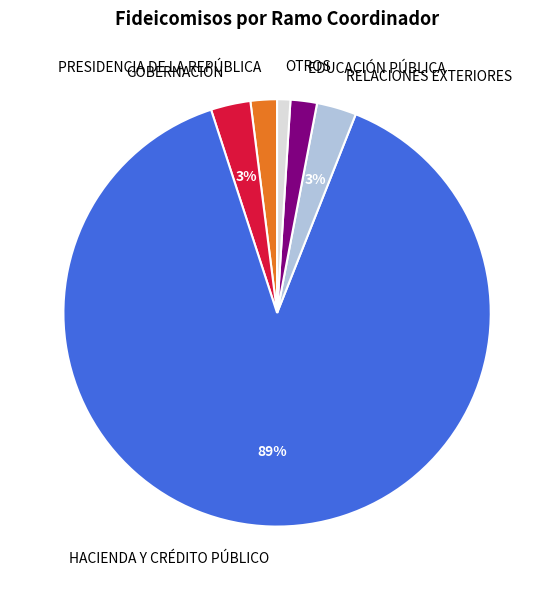

The PRESIDENCIA DE LA REPÚBLICA slice represents 2% of the pie. True or false?

True